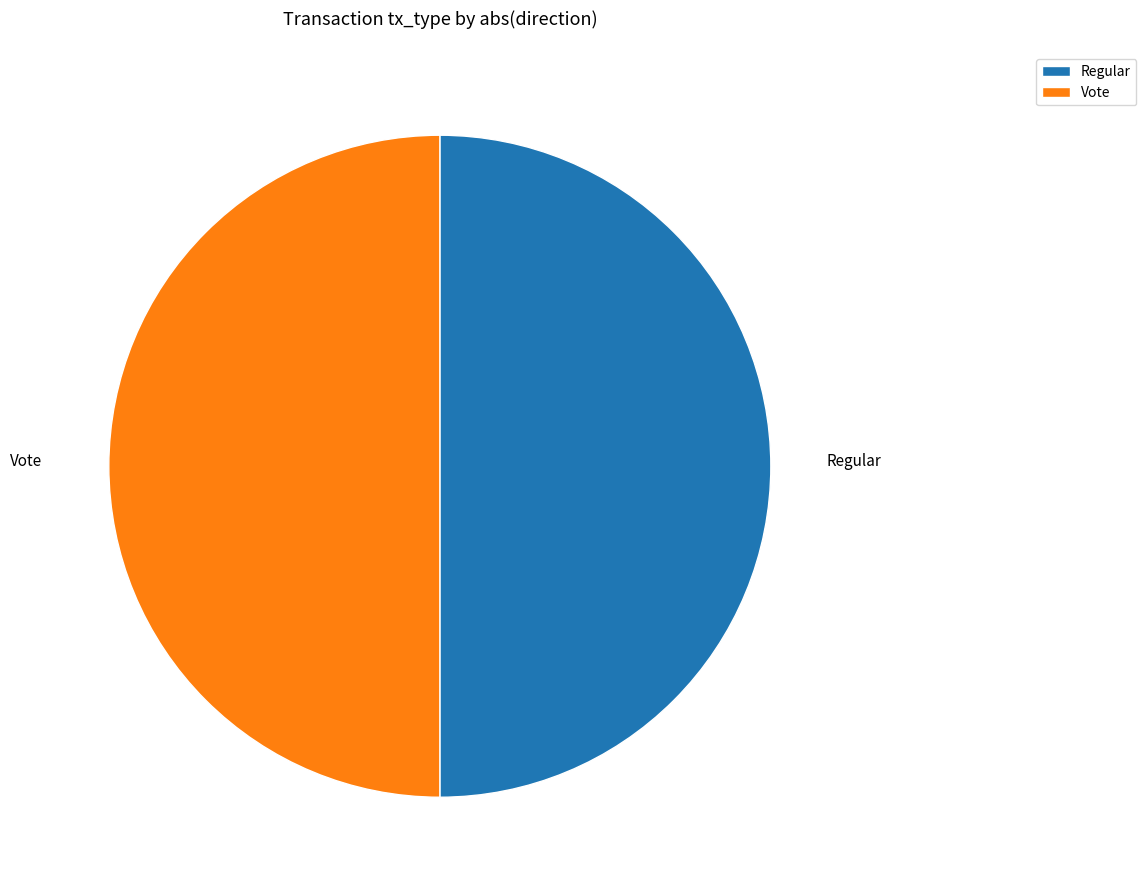

The Vote slice represents 50% of the pie. True or false?

True